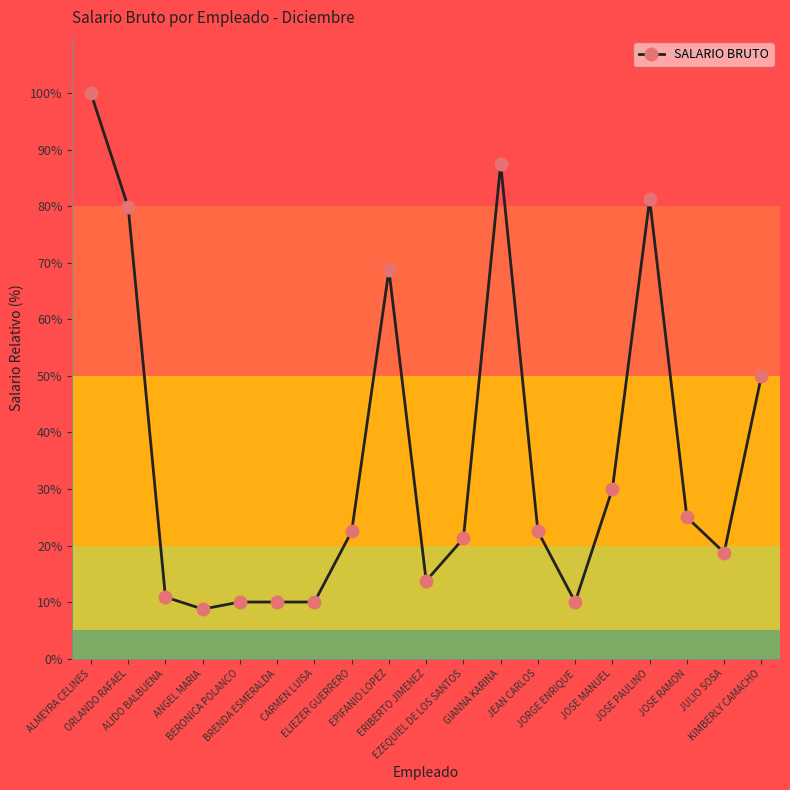

Which has a higher value, JEAN CARLOS or EPIFANIO LOPEZ?

EPIFANIO LOPEZ